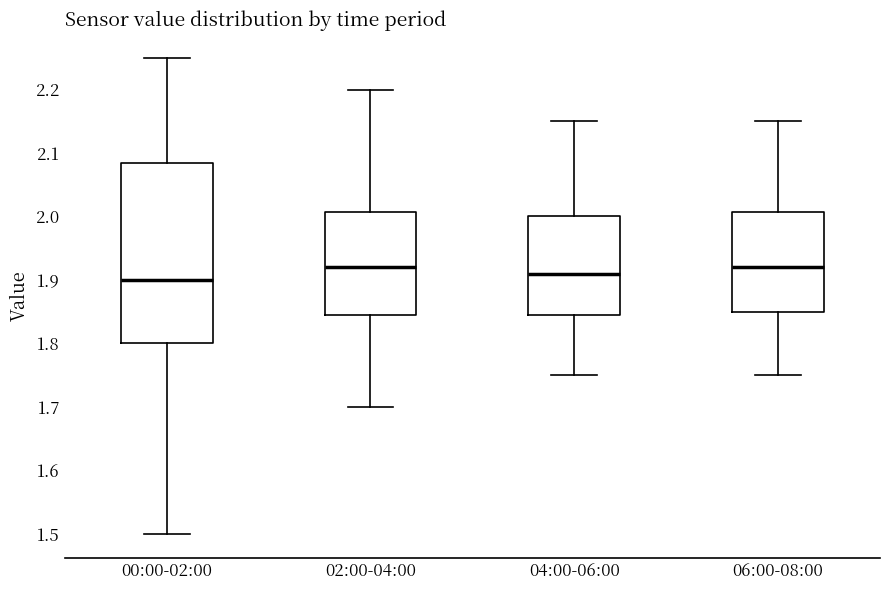

Where does the median line of the box for 04:00-06:00 sit on the y-axis? The values are not printed on the chart, so give them approximately, as read against the axis.

1.91